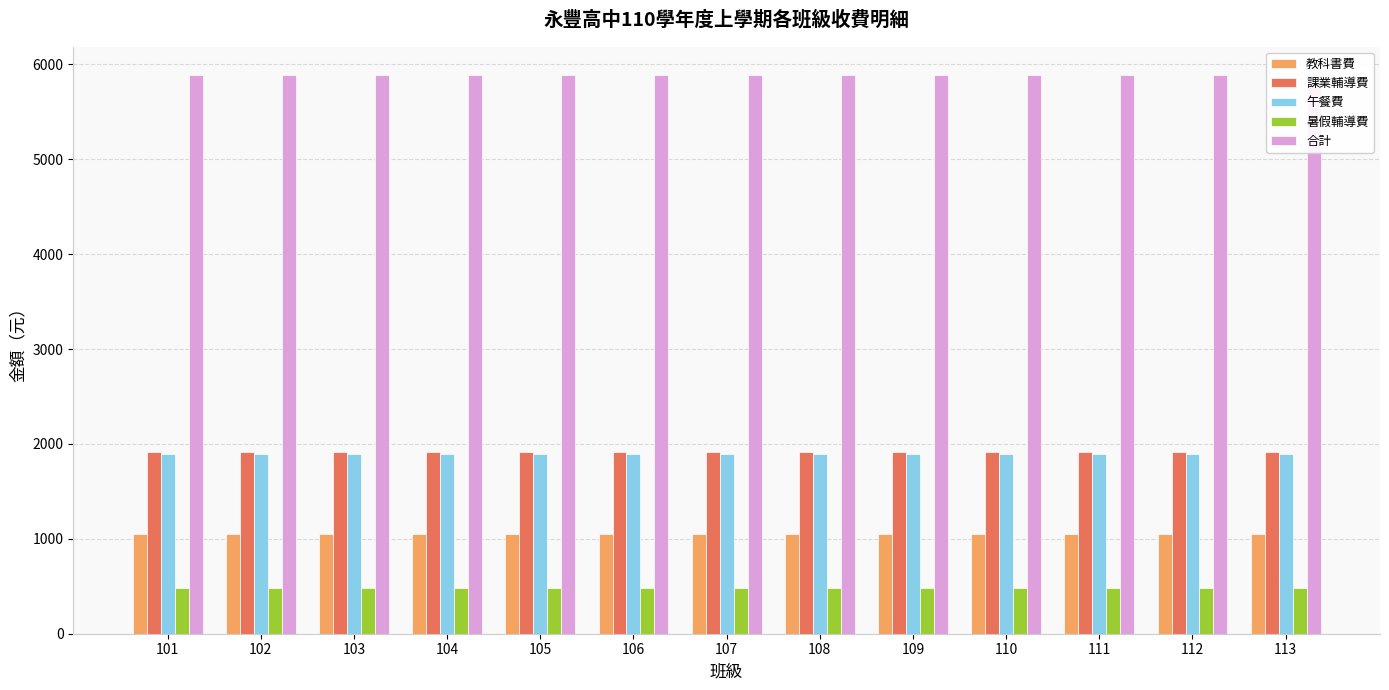

How many bars are there in total?

65